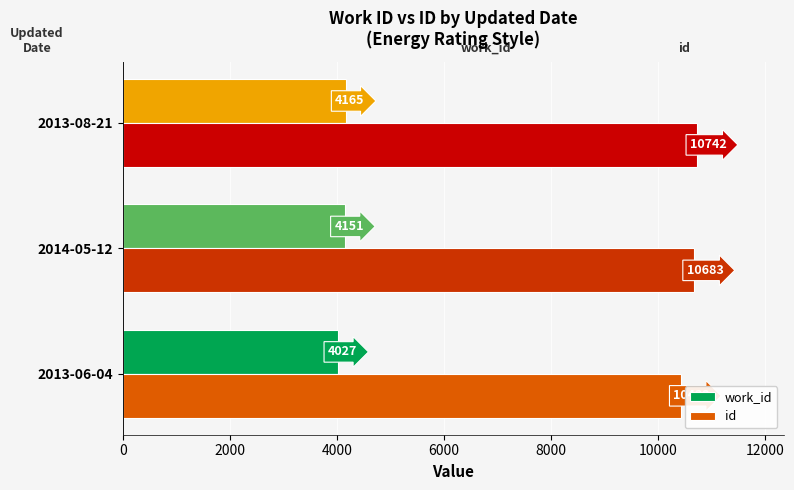

Count the work_id values in the range 4027 to 4165.

3